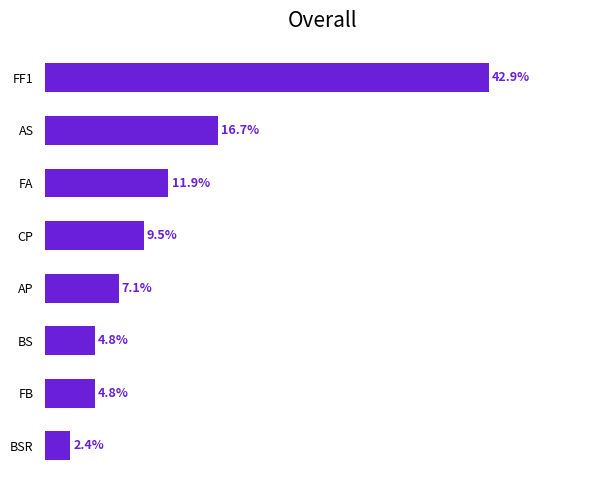

Which label corresponds to the smallest value in the chart?

BSR